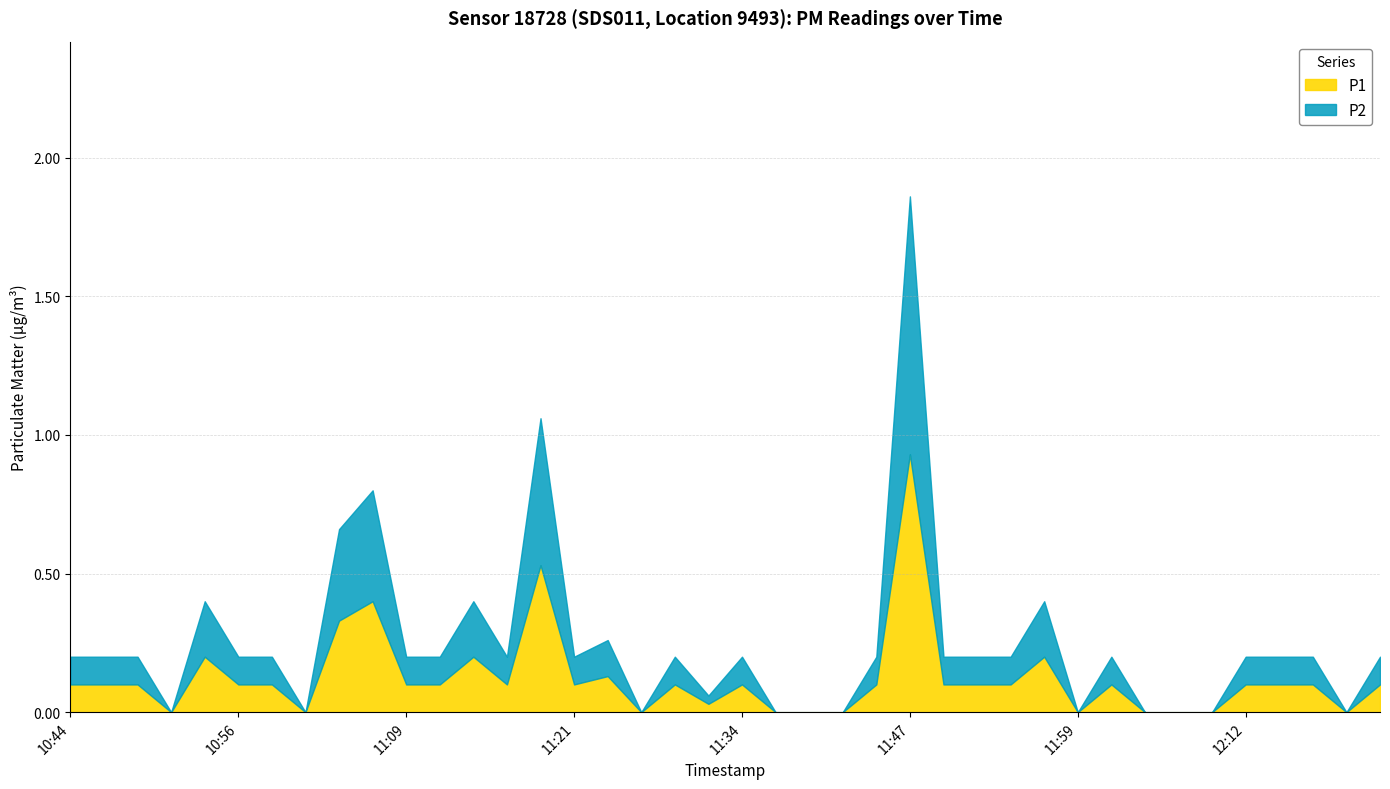

True or false: P1 has a value of 0.0 at 11:29.

False